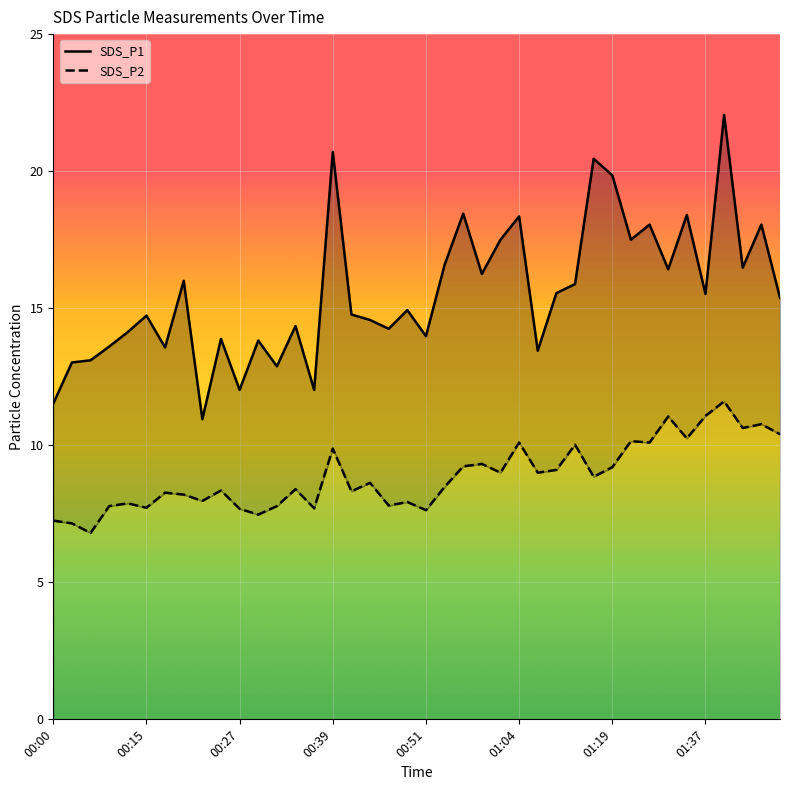

Is it true that SDS_P1 equals 10.0 at 00:49?

False